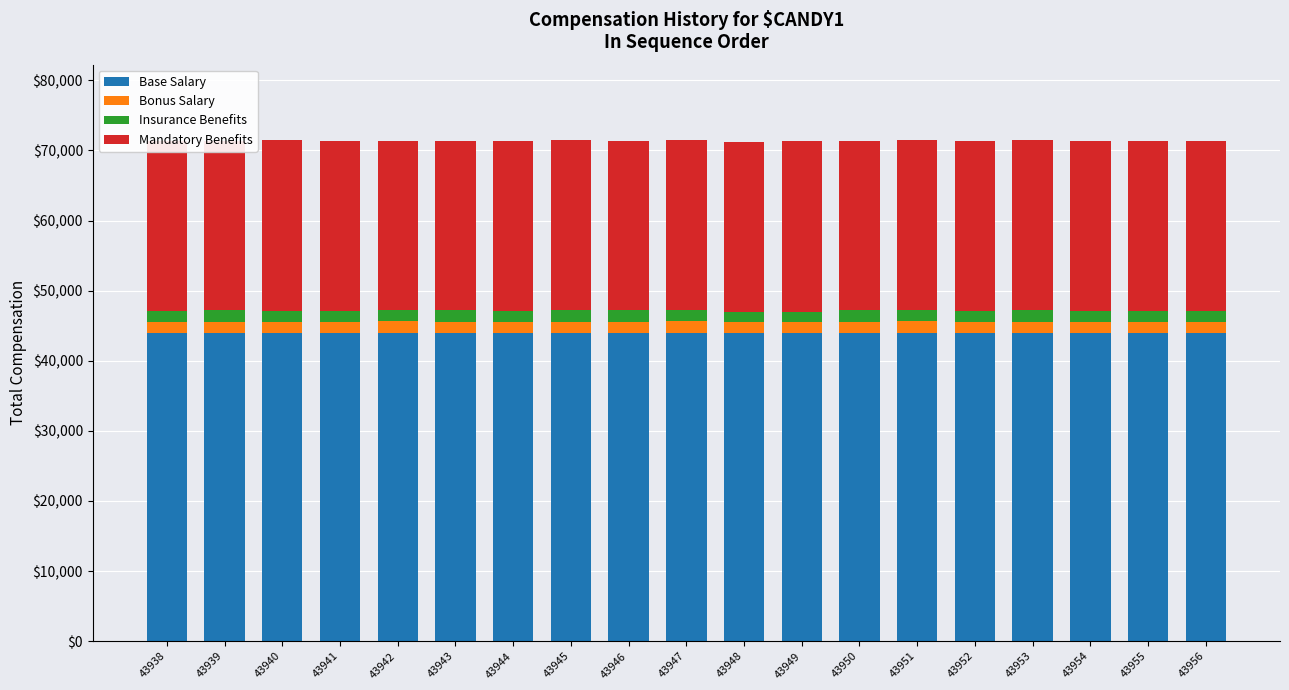

The value of Base Salary at 43956 is 43956. True or false?

True